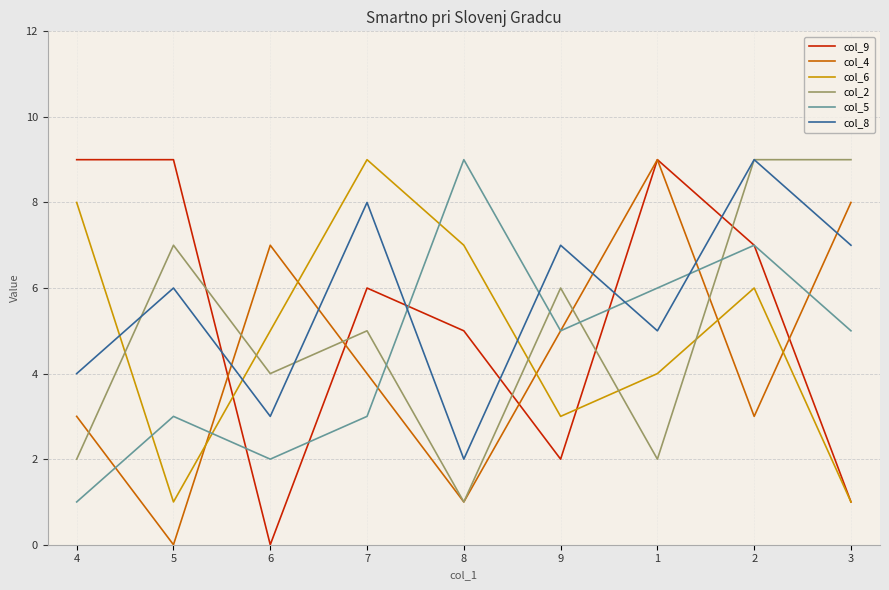

Is the value of col_8 at 2 greater than the value of col_2 at 9?

Yes